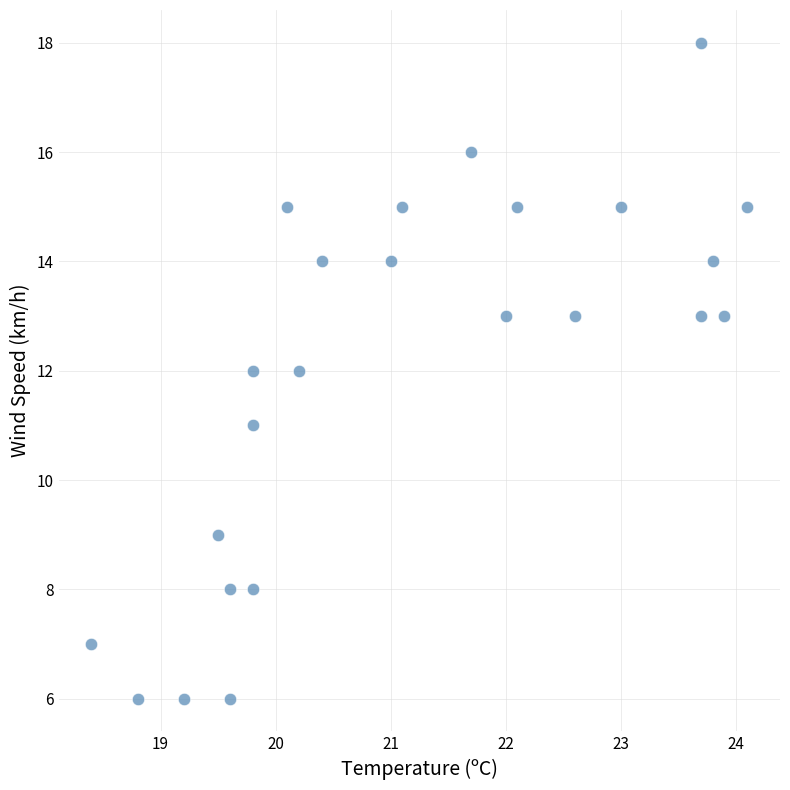

What is the range of Y values (max minus min)?

12